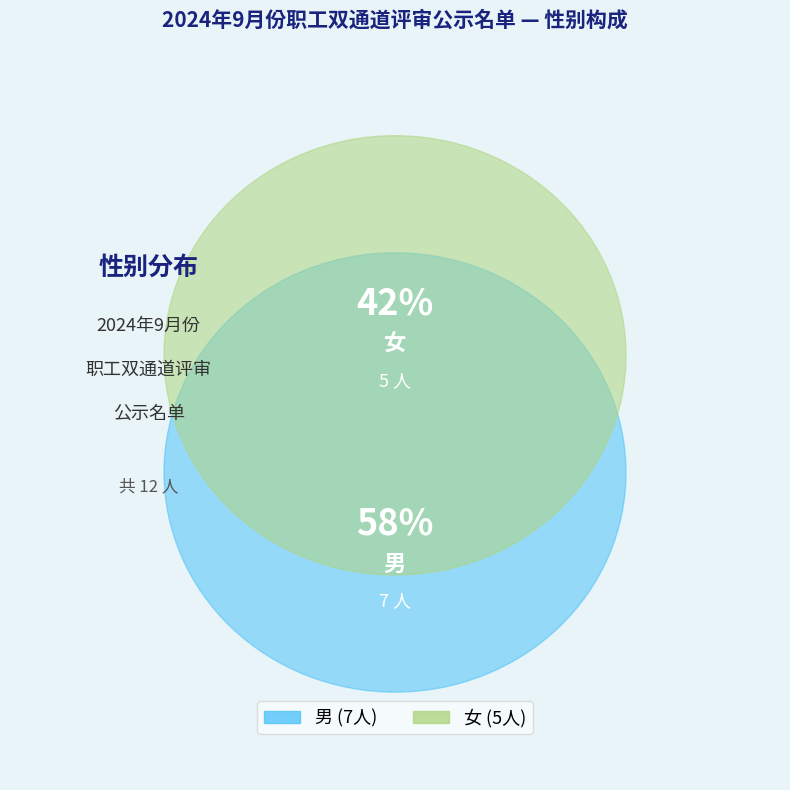

Count the number of slices in the pie.

2